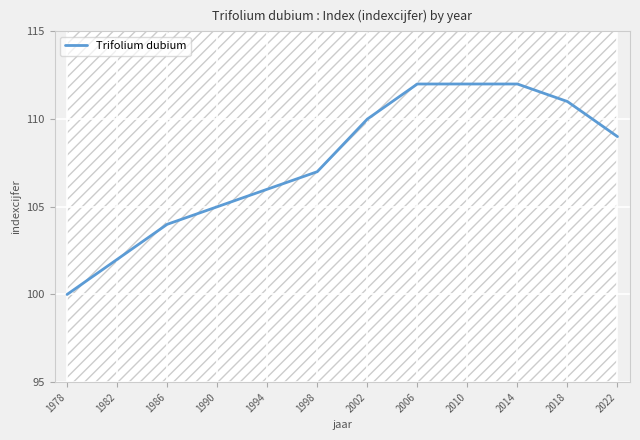

How many lines are shown in the chart?

1